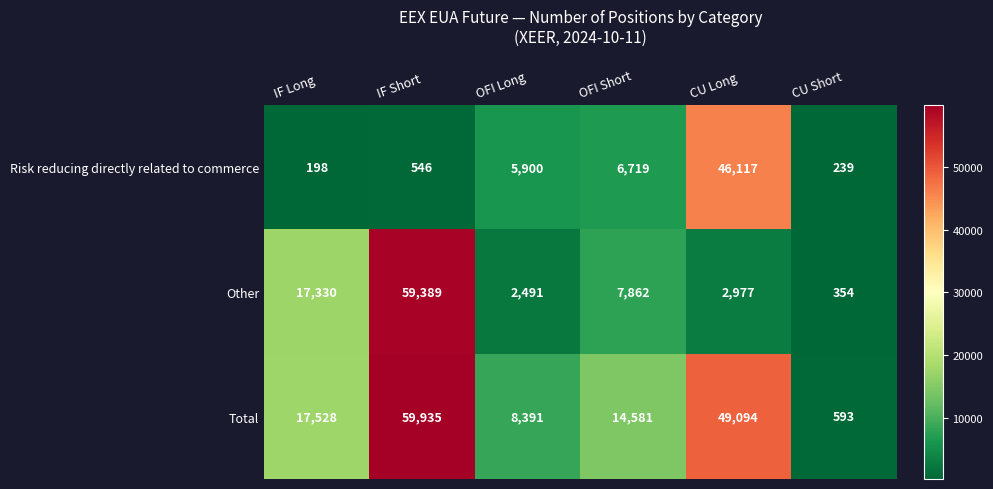

Where does the Other series first go above 7862?

IF Long